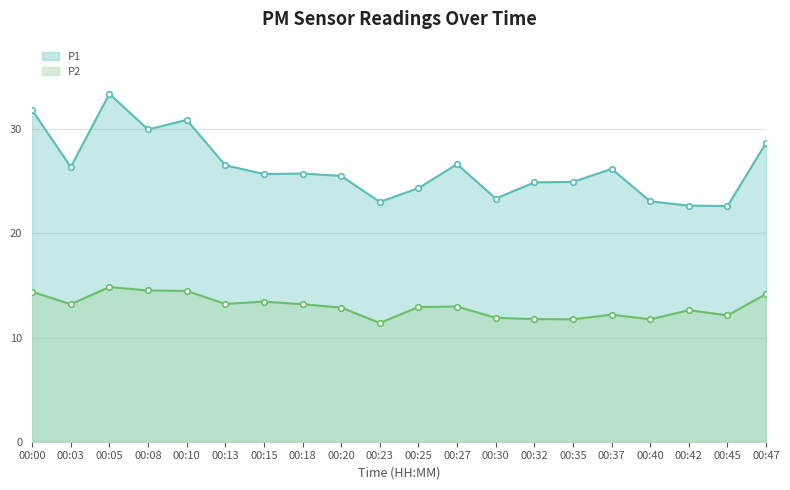

Count the number of data series in this chart.

2